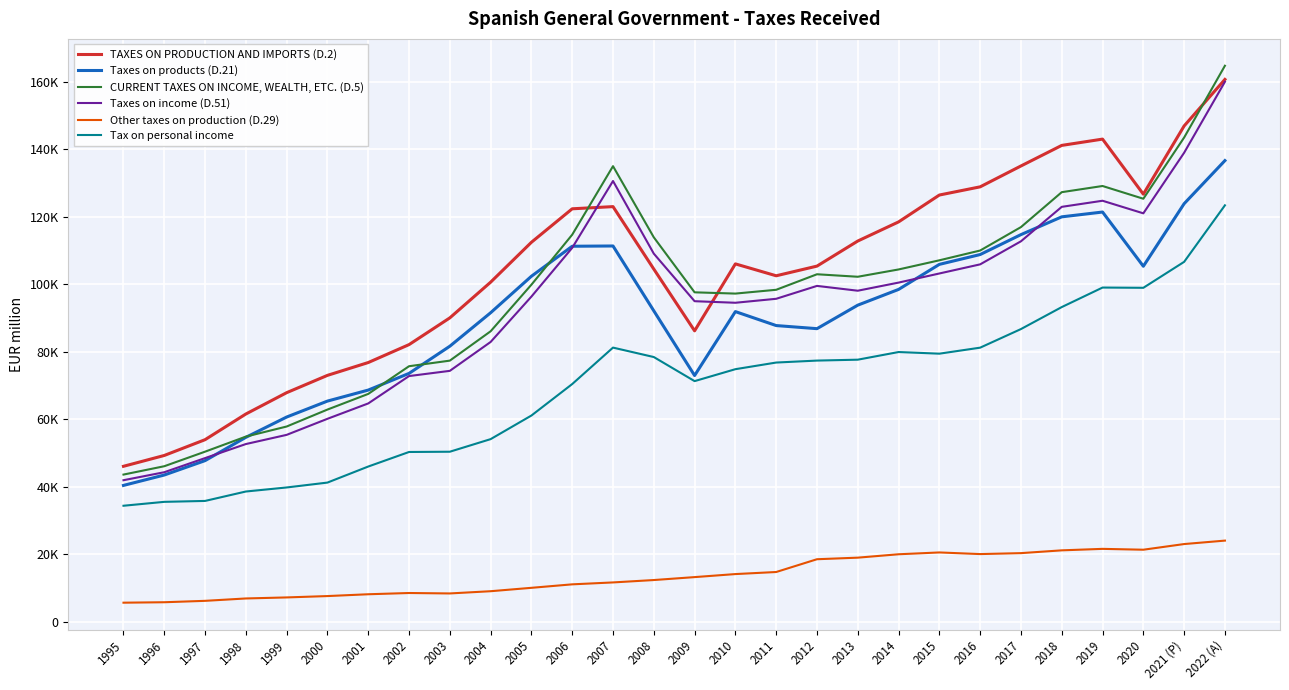

What are all the series names shown in the legend?

TAXES ON PRODUCTION AND IMPORTS (D.2), Taxes on products (D.21), CURRENT TAXES ON INCOME, WEALTH, ETC. (D.5), Taxes on income (D.51), Other taxes on production (D.29), Tax on personal income